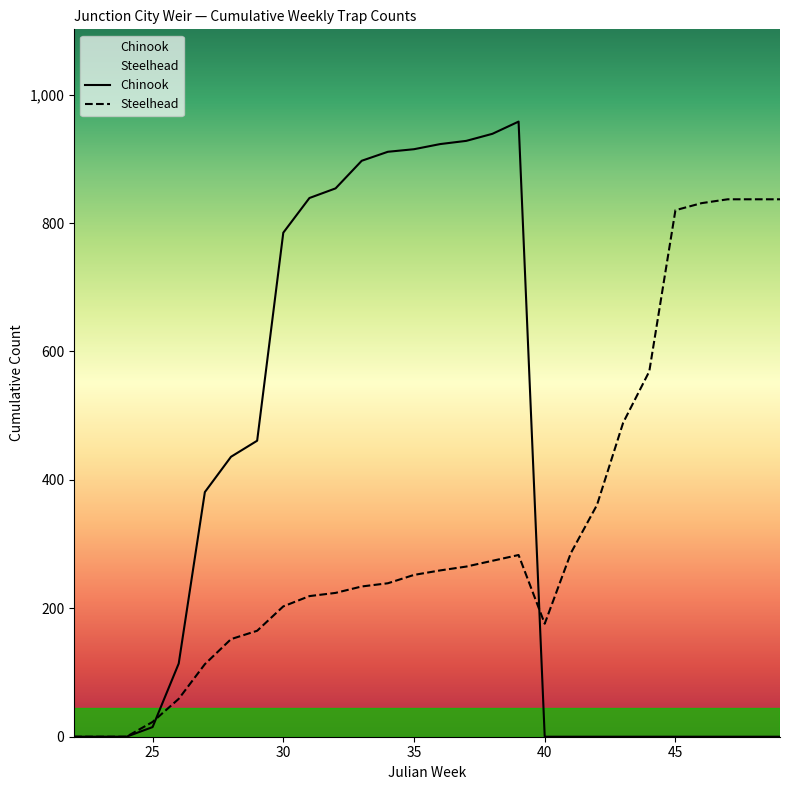

At which category does Chinook reach its first local peak?

39